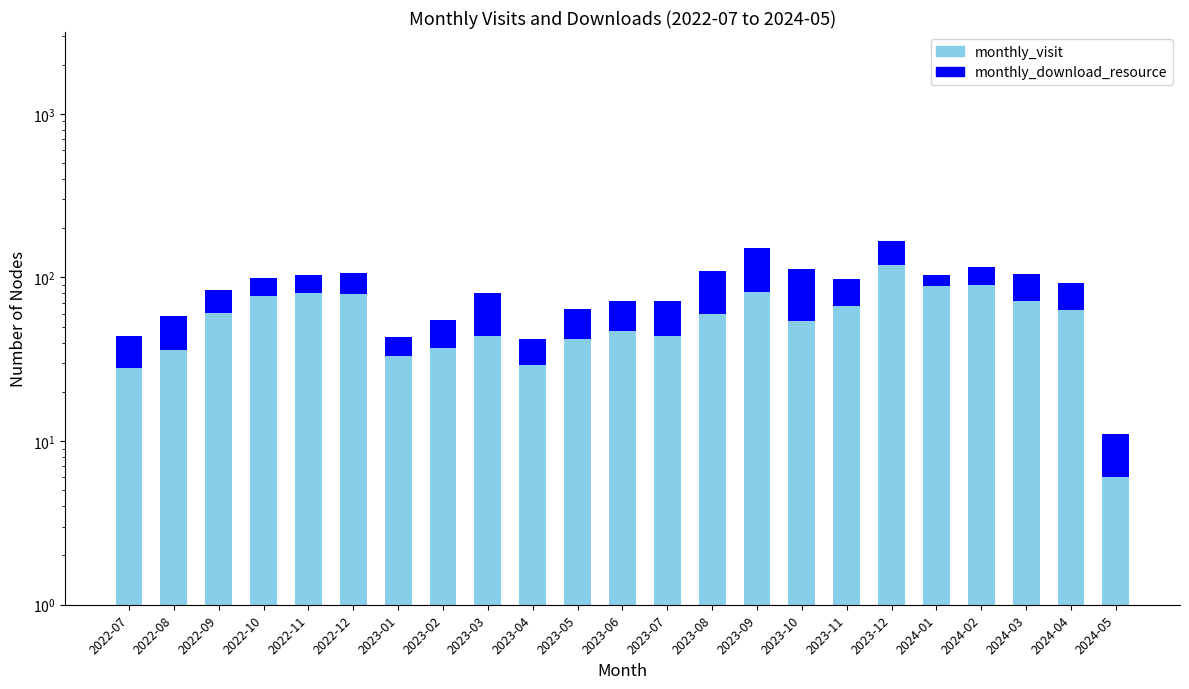

How many data points in monthly_download_resource are above 25?

11